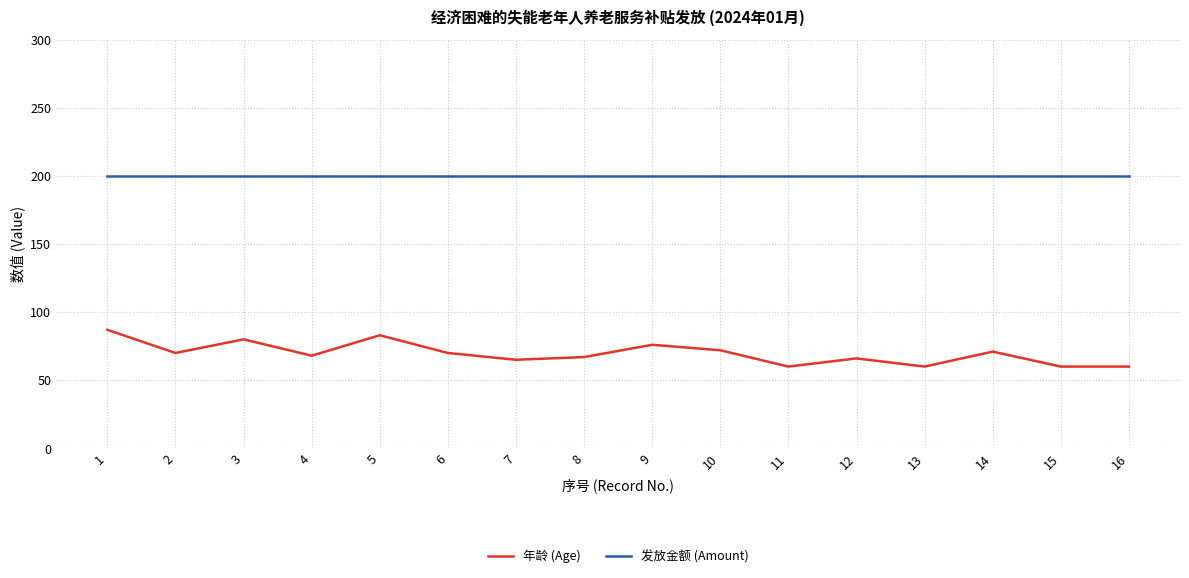

Is it true that 发放金额 (Amount) equals 200 at 9?

True